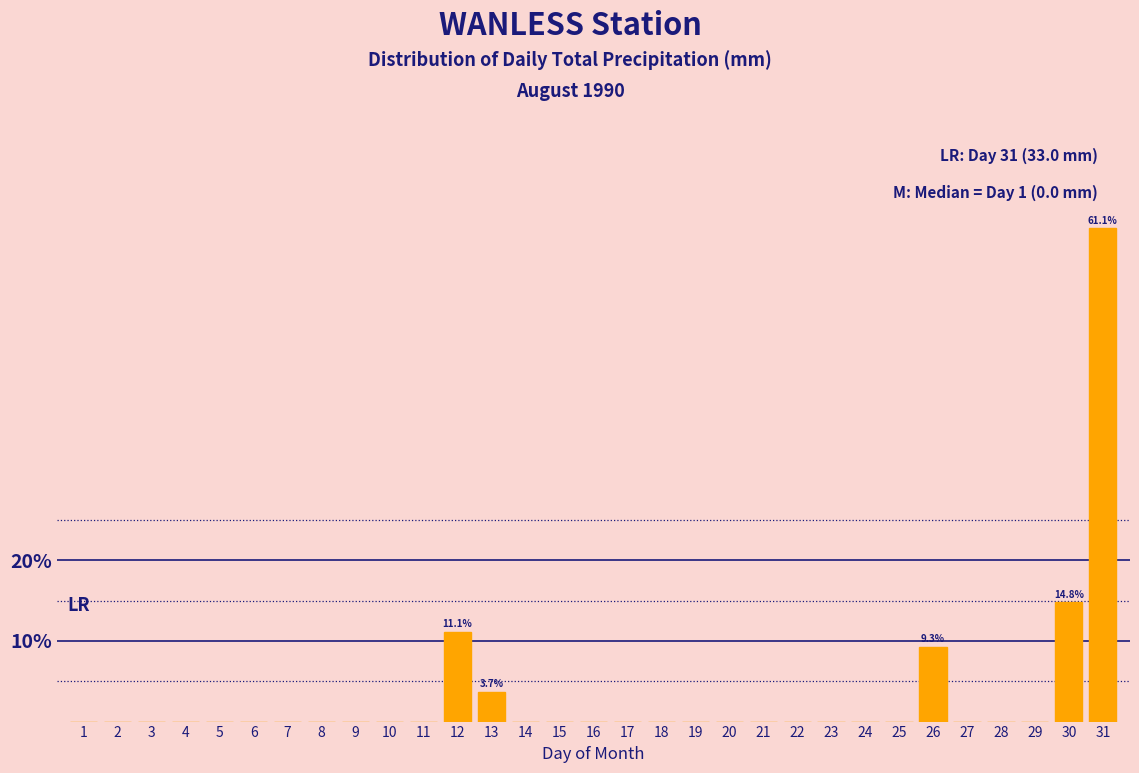

Where is the data nearest to the value 30?

30